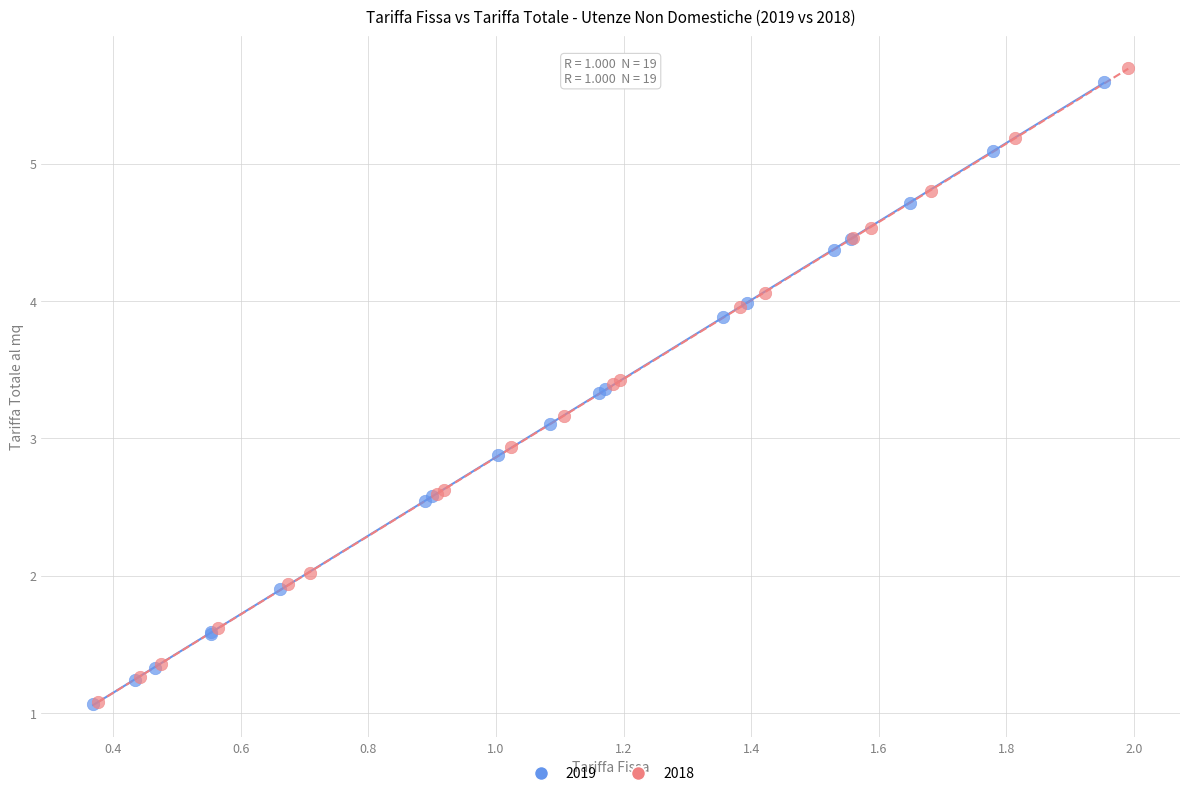

Which series has the widest spread of Y values?

2018